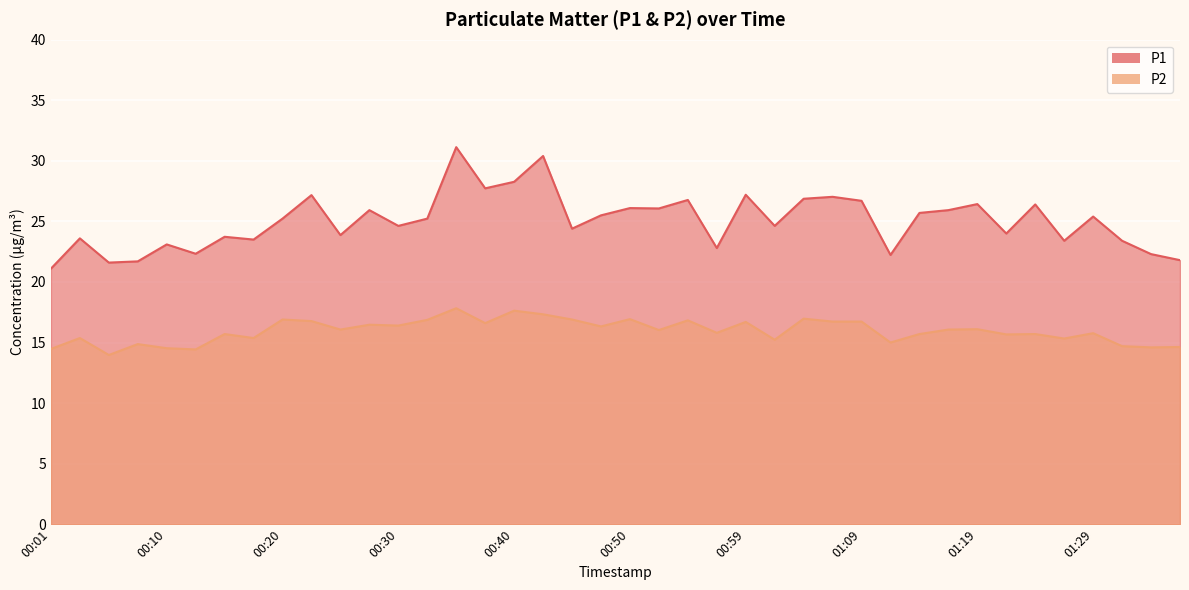

Which category has the highest value in the P2 series?

00:35